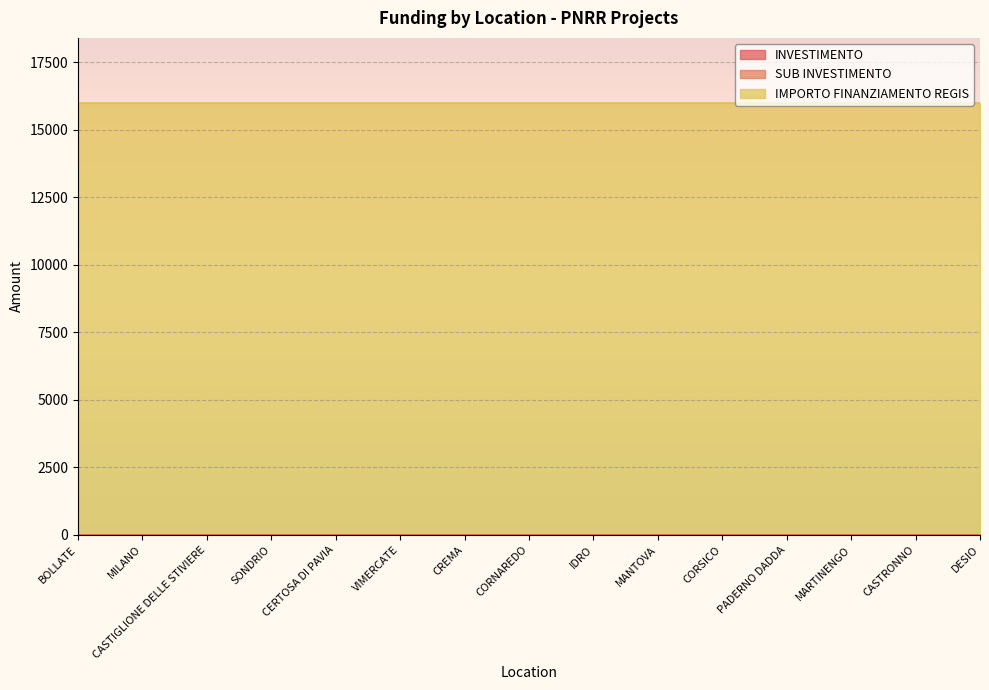

True or false: IMPORTO FINANZIAMENTO REGIS and INVESTIMENTO cross at least once.

False